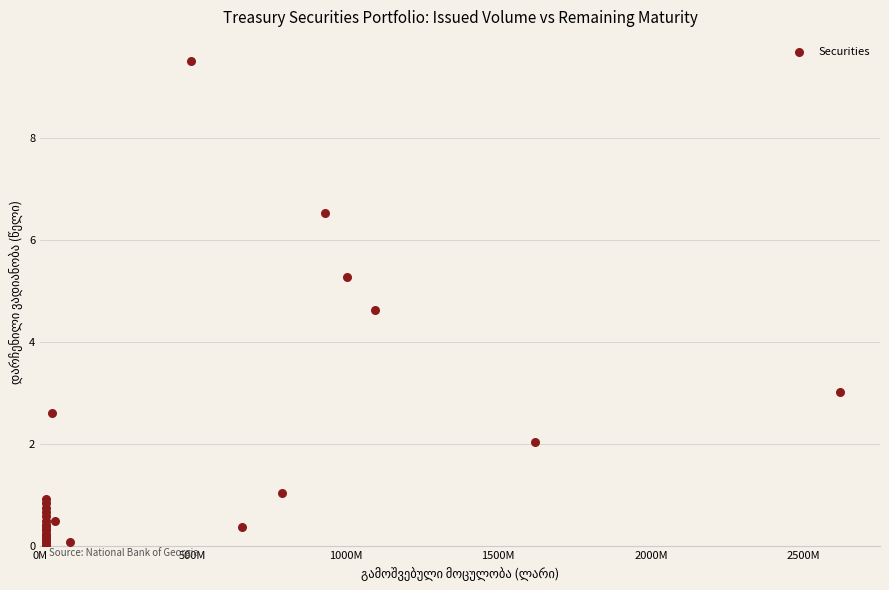

What Y value in the scatter plot is closest to 4?

4.6